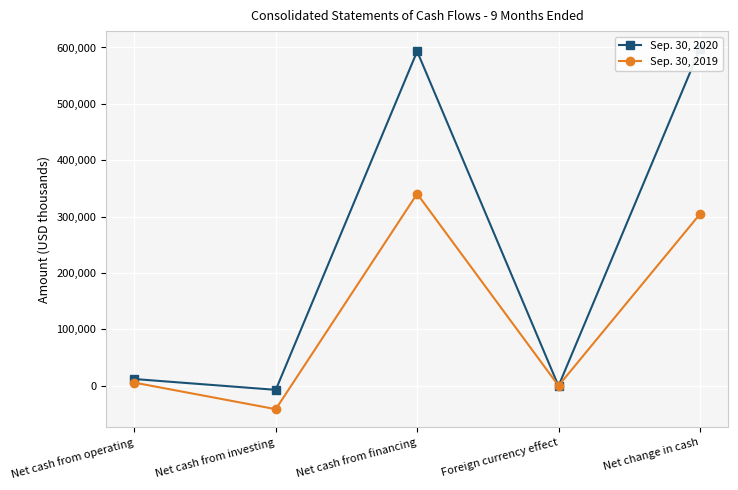

What is the label of the 3rd point from the left?

Net cash from financing